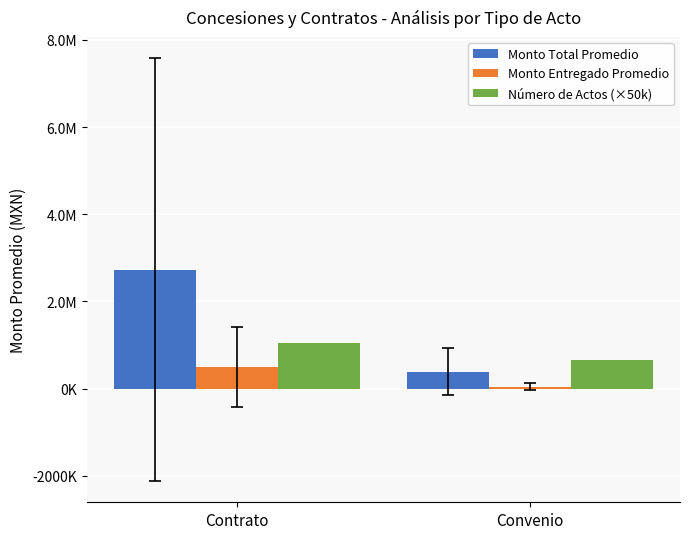

Are the bars horizontal?

No